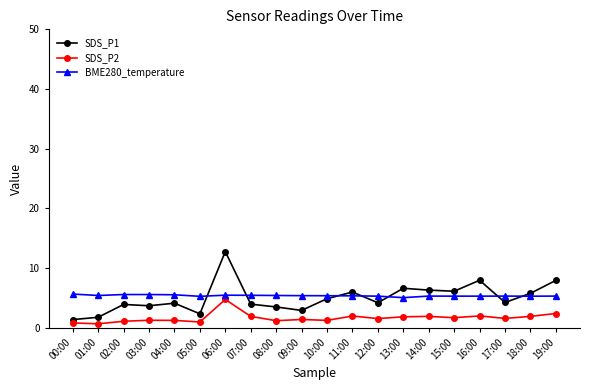

Rank the series at 02:00 from highest to lowest value.

BME280_temperature, SDS_P1, SDS_P2